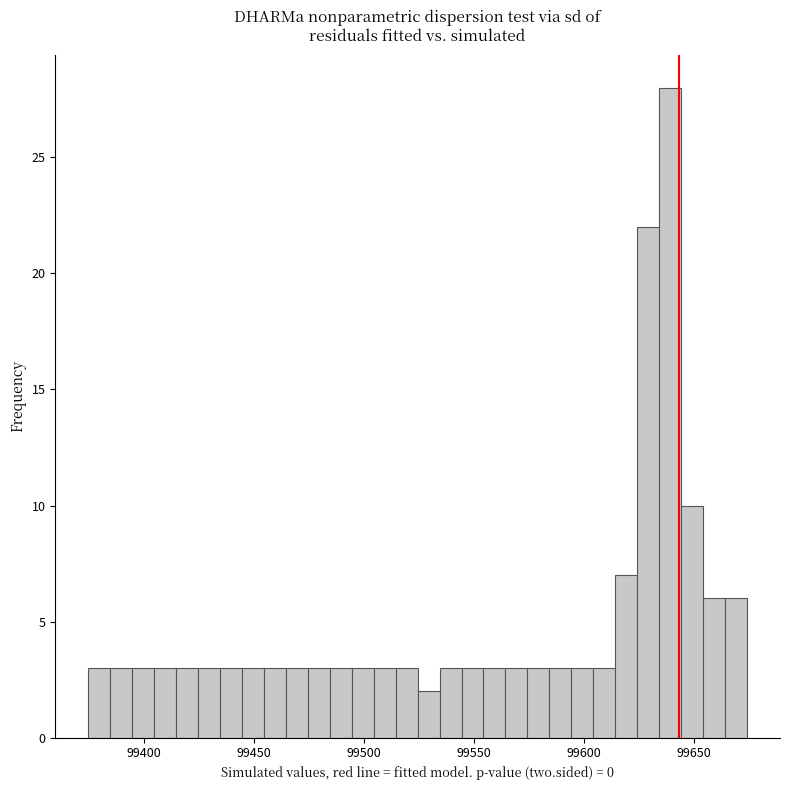

Around what value on the x-axis is the tallest bar? Give the approximate position of its centre, as read against the axis.

99640